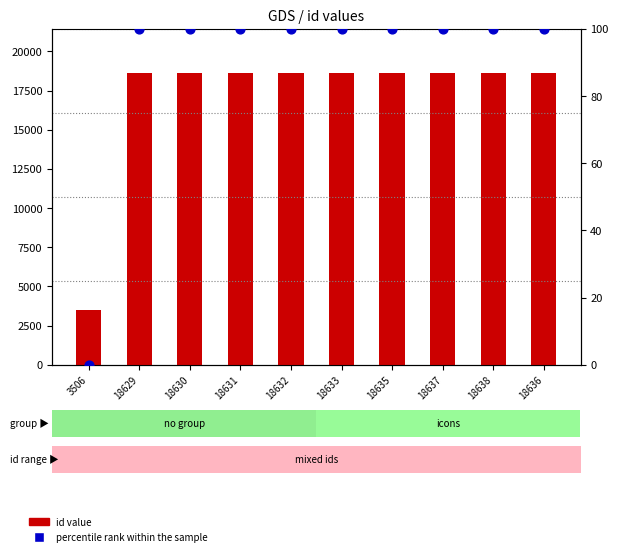

At which category is the sum across all series the highest?

18638